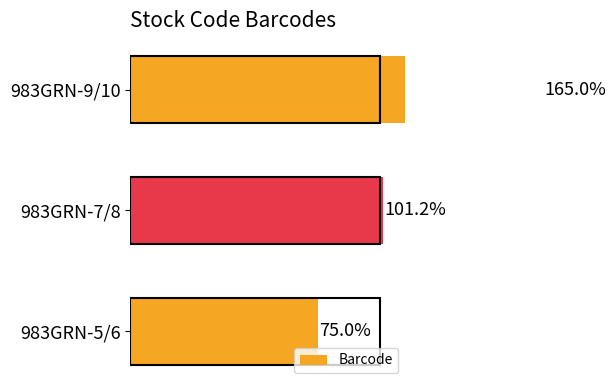

What is the greatest value displayed?

165.0